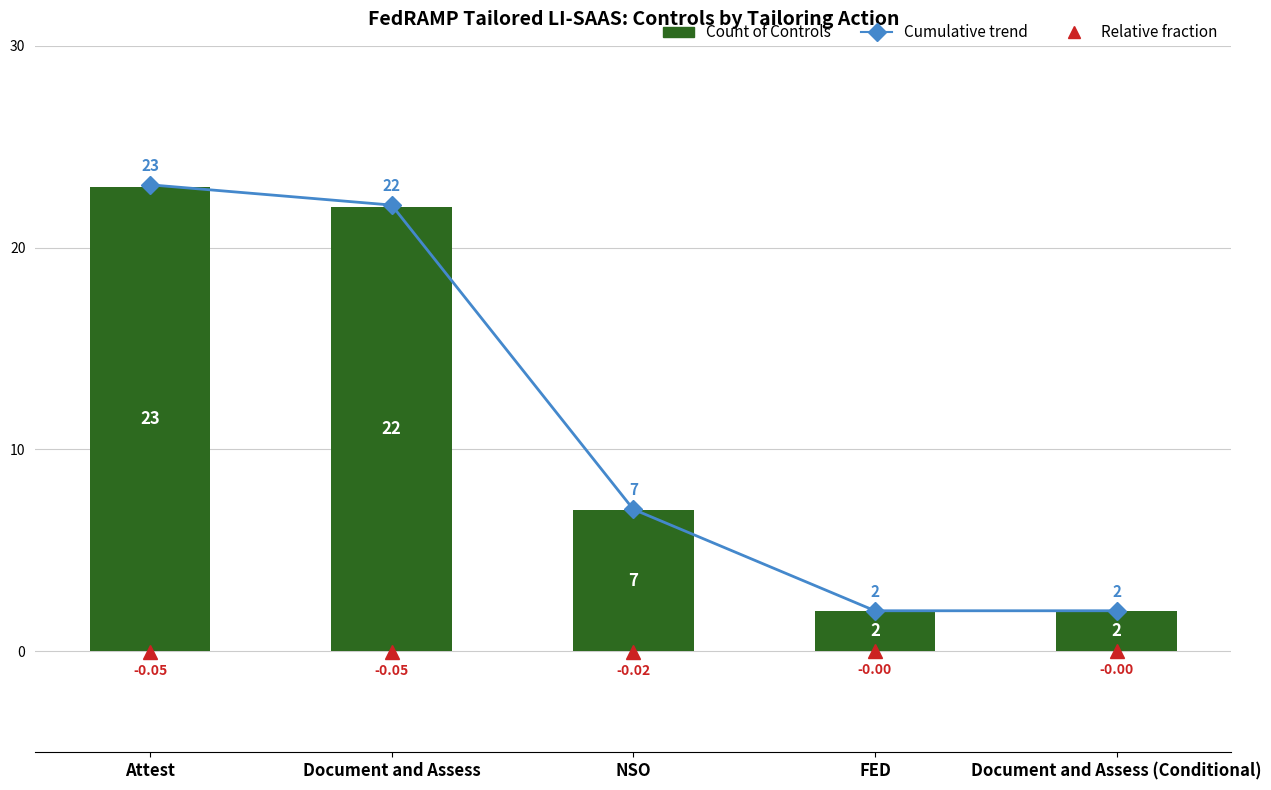

Count the number of categories in the chart.

5